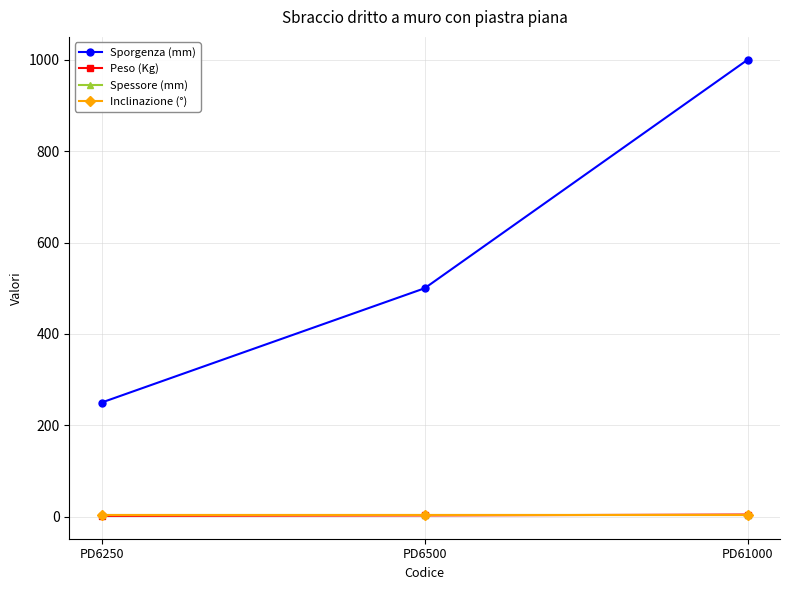

Which category has the highest value across all series?

PD61000